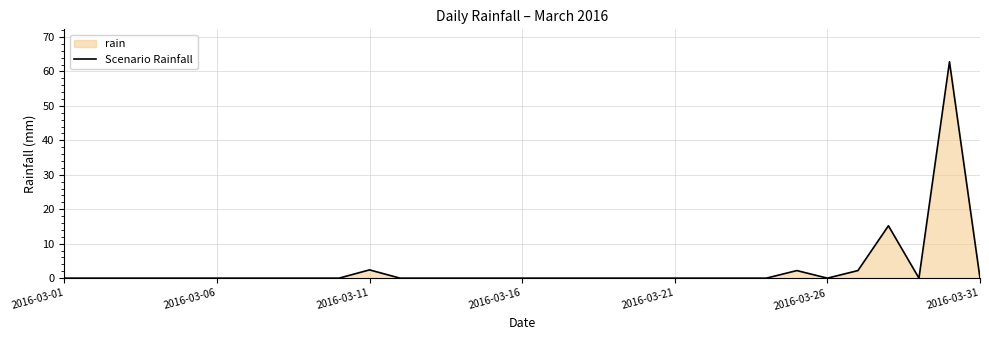

Which label corresponds to the largest value in the chart?

29